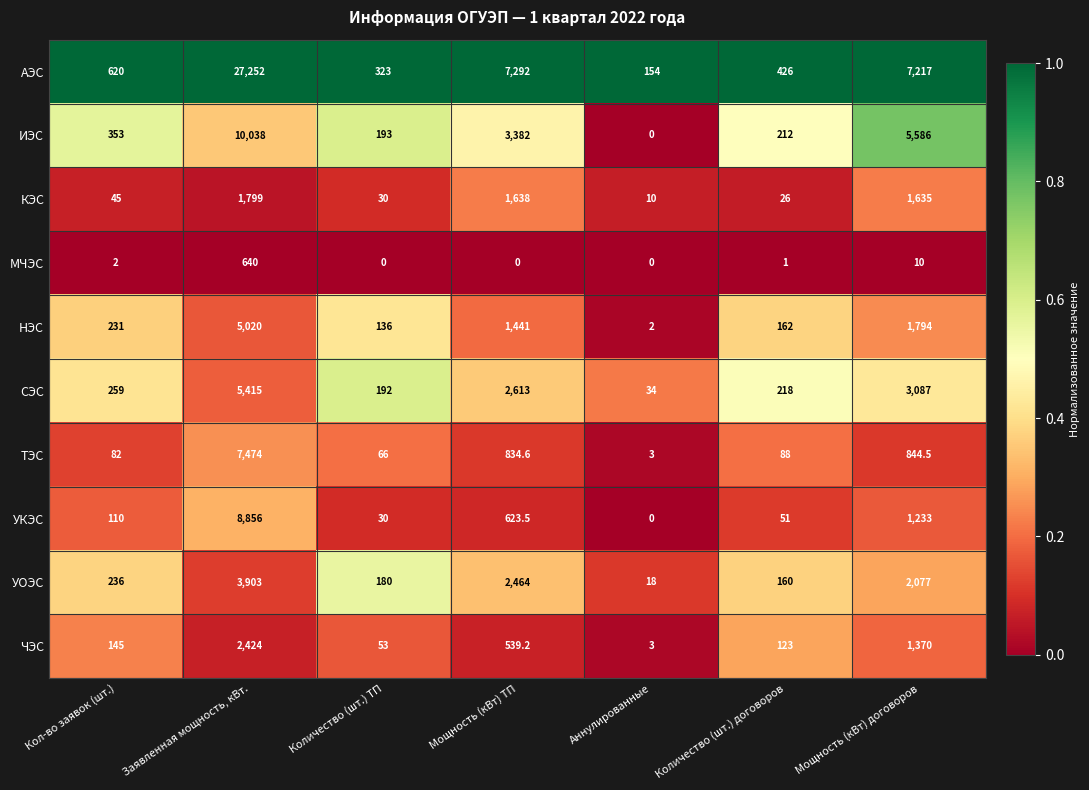

The СЭС series shows 259.0 at Кол-во заявок (шт.). True or false?

True